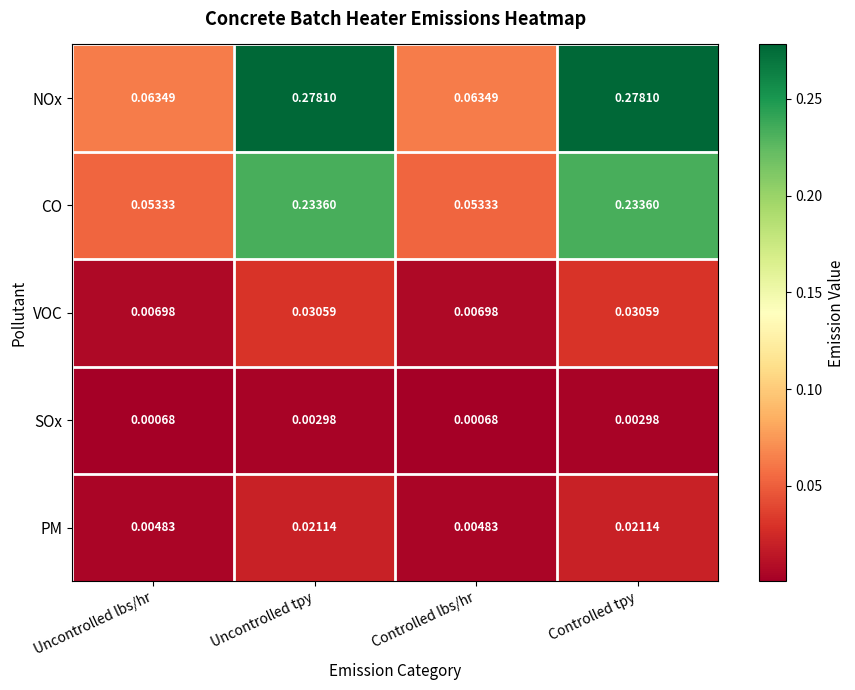

Which series has the widest spread of values?

NOx